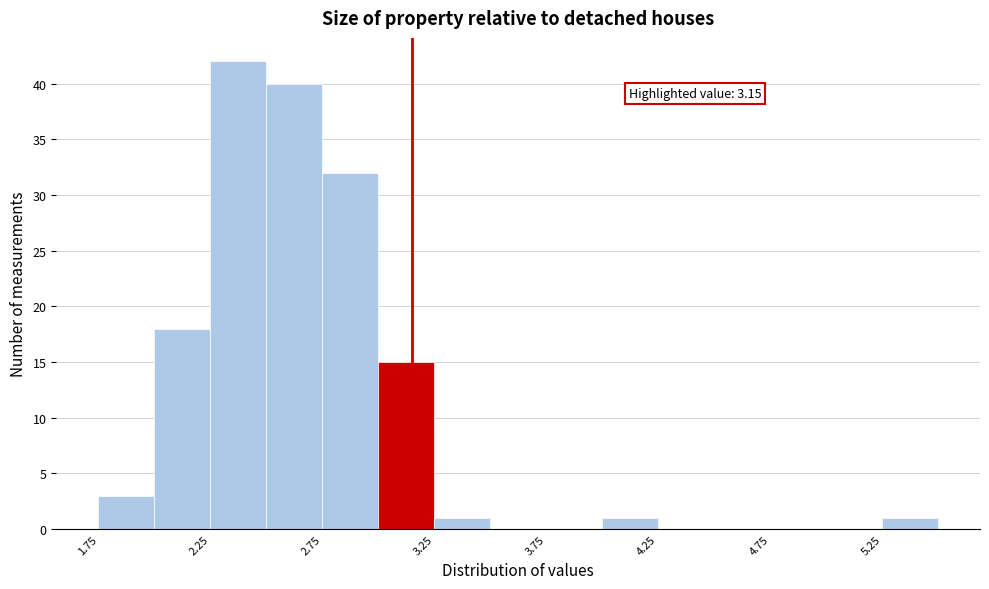

Over which range of the x-axis is the bar tallest?

2.25 to 2.50